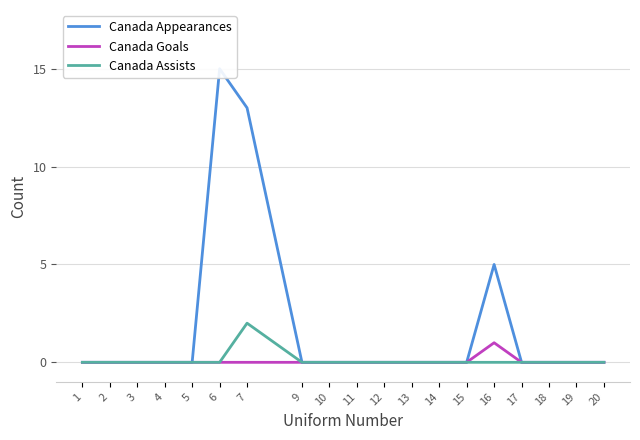

At 19, list the series in order from largest to smallest.

Canada Appearances, Canada Goals, Canada Assists